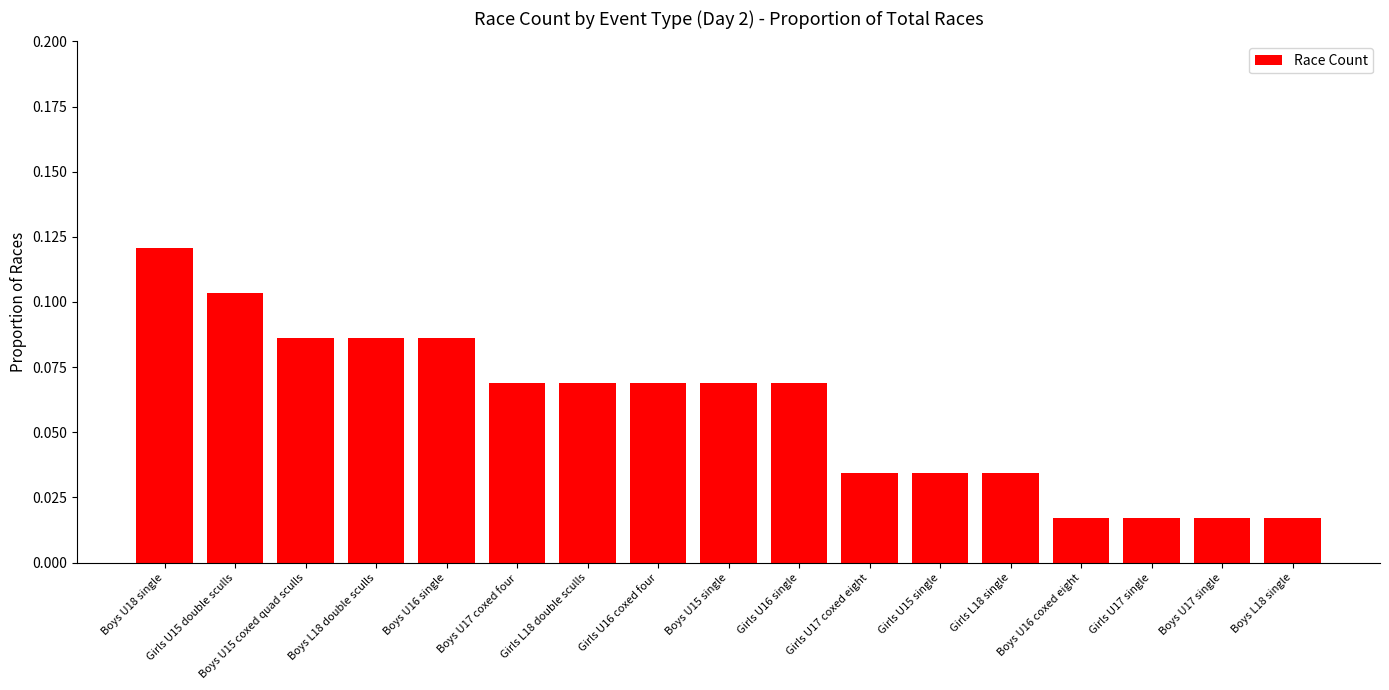

Which has a higher value, Boys U15 coxed quad sculls or Boys U17 coxed four?

Boys U15 coxed quad sculls